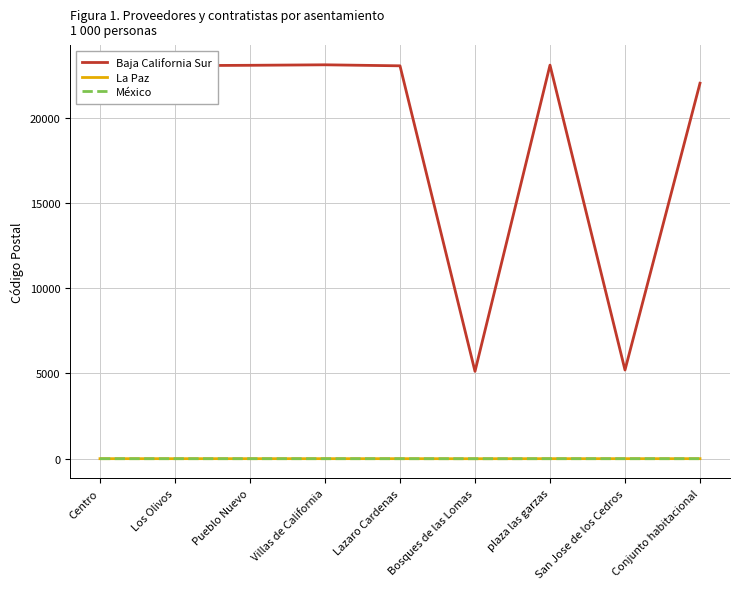

True or false: La Paz and Baja California Sur intersect in this chart.

False